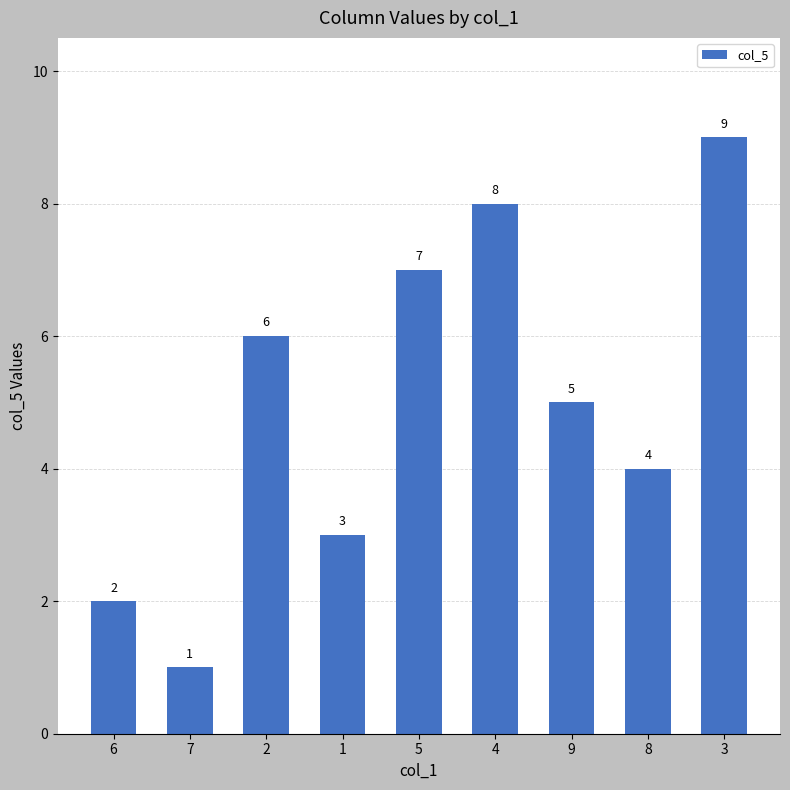

What value does the data have at 9?

5